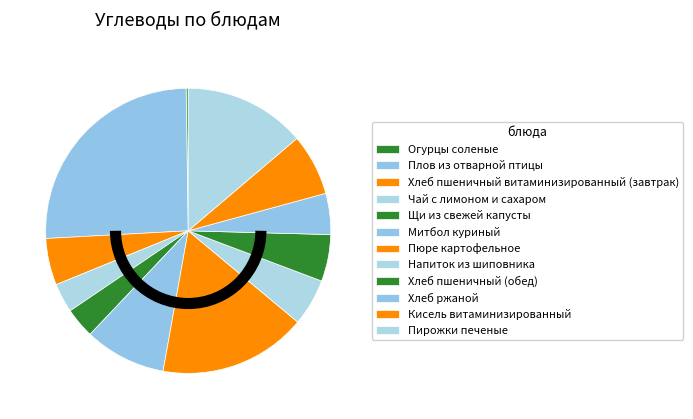

Between Чай с лимоном и сахаром and Хлеб пшеничный (обед), which is larger?

Хлеб пшеничный (обед)